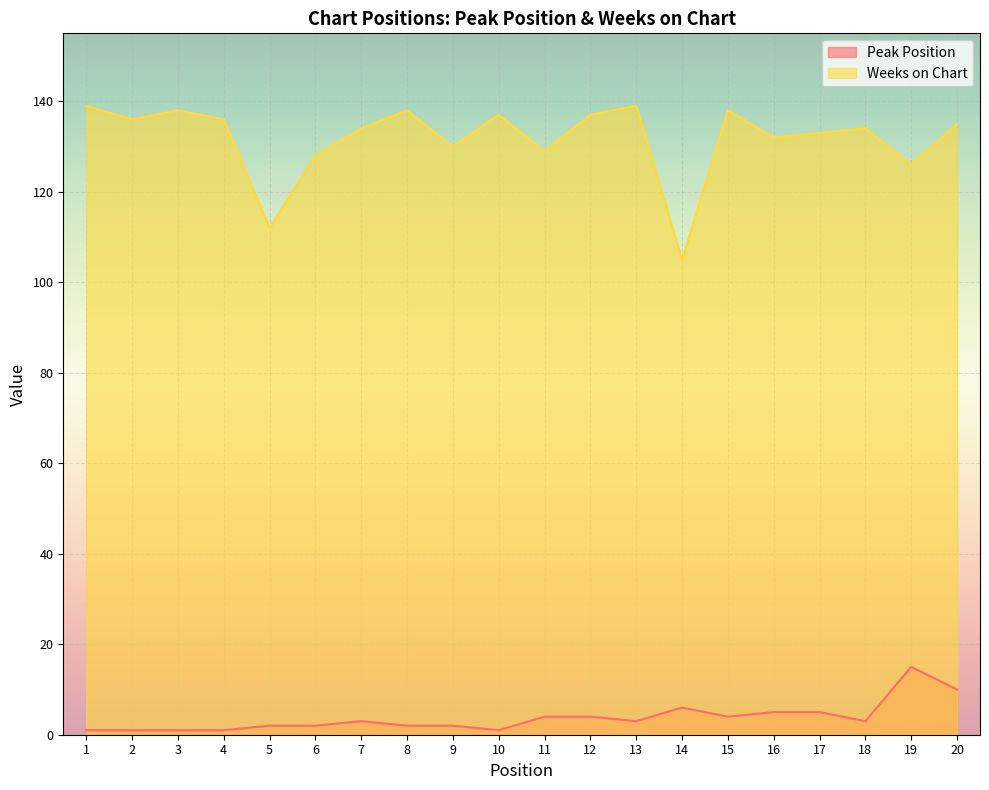

How many values in the Weeks on Chart series exceed 135?

9